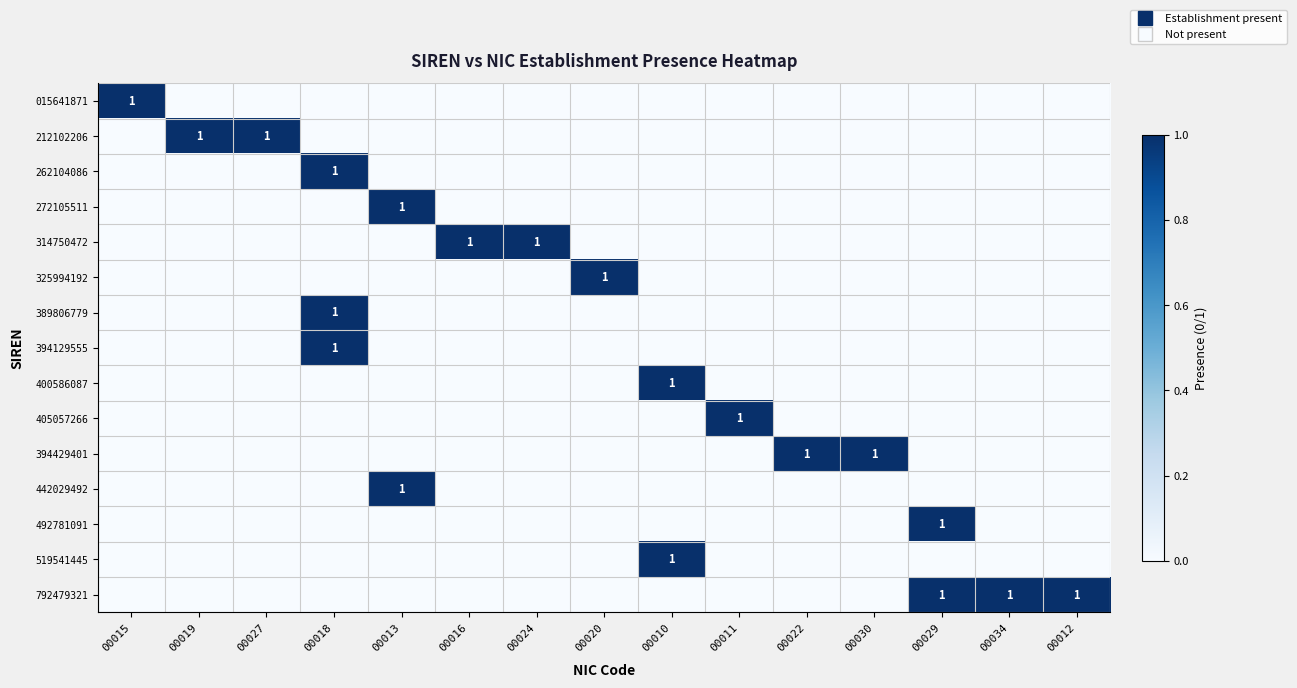

Which series has the widest spread of values?

015641871